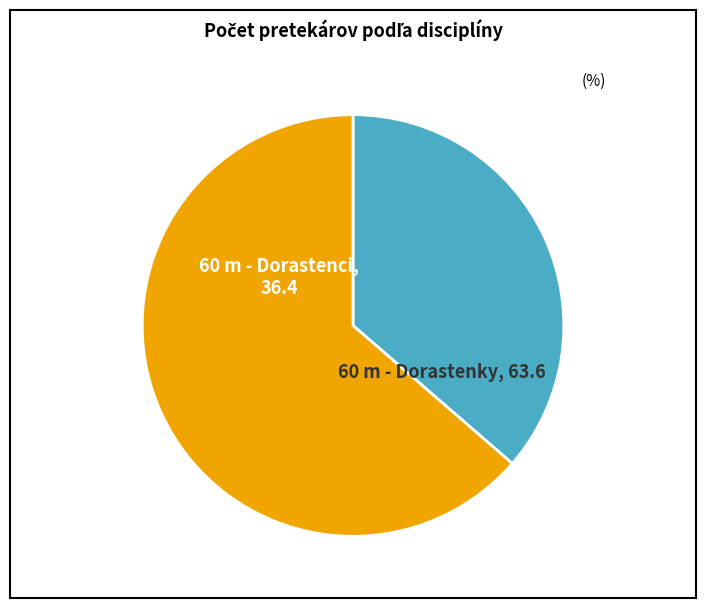

Between 60 m - Dorastenci and 60 m - Dorastenky, which is larger?

60 m - Dorastenky